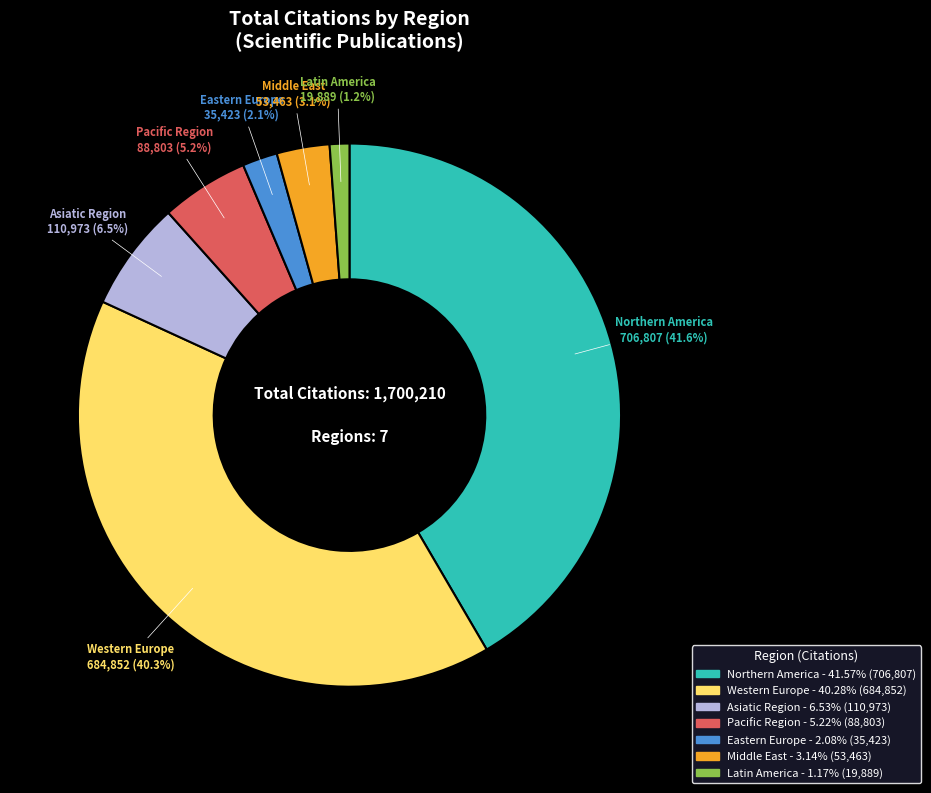

Is there any slice that represents more than half of the pie?

No